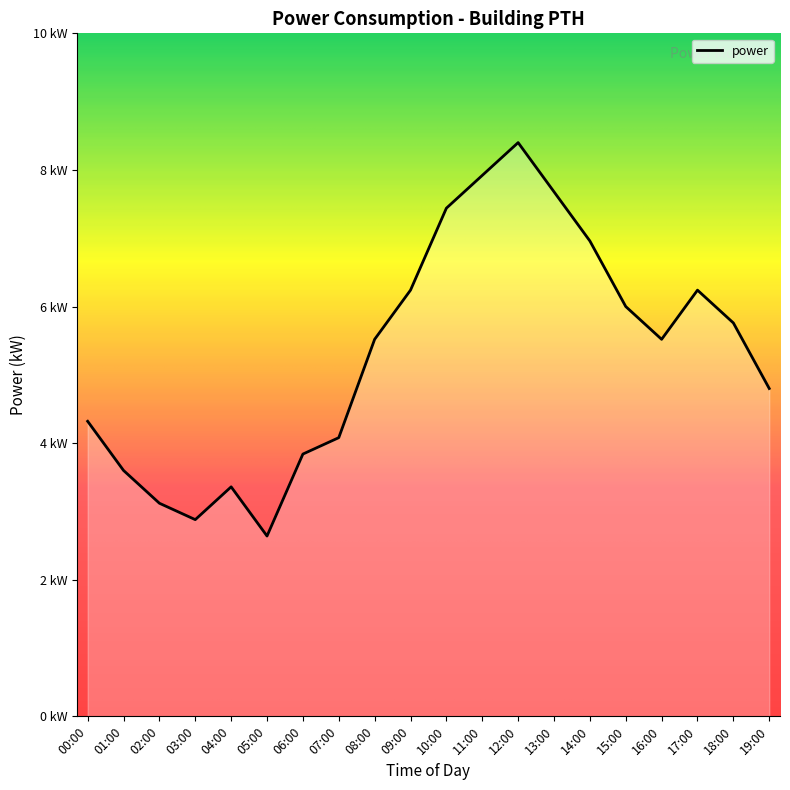

Does the chart display data point markers on the line(s)?

No